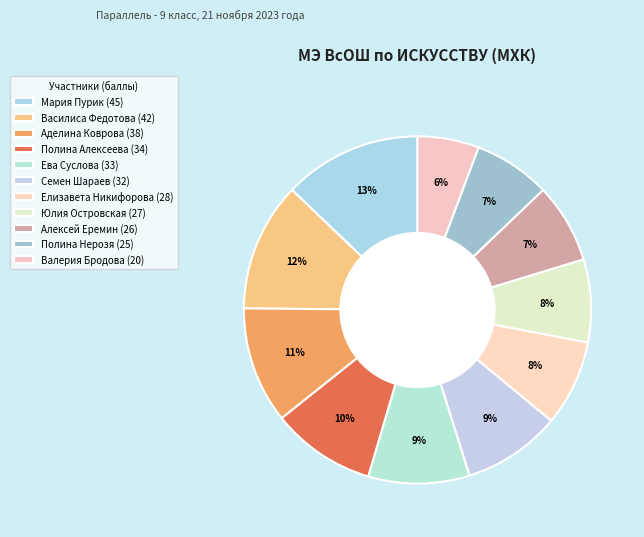

Count the number of slices in the pie.

11